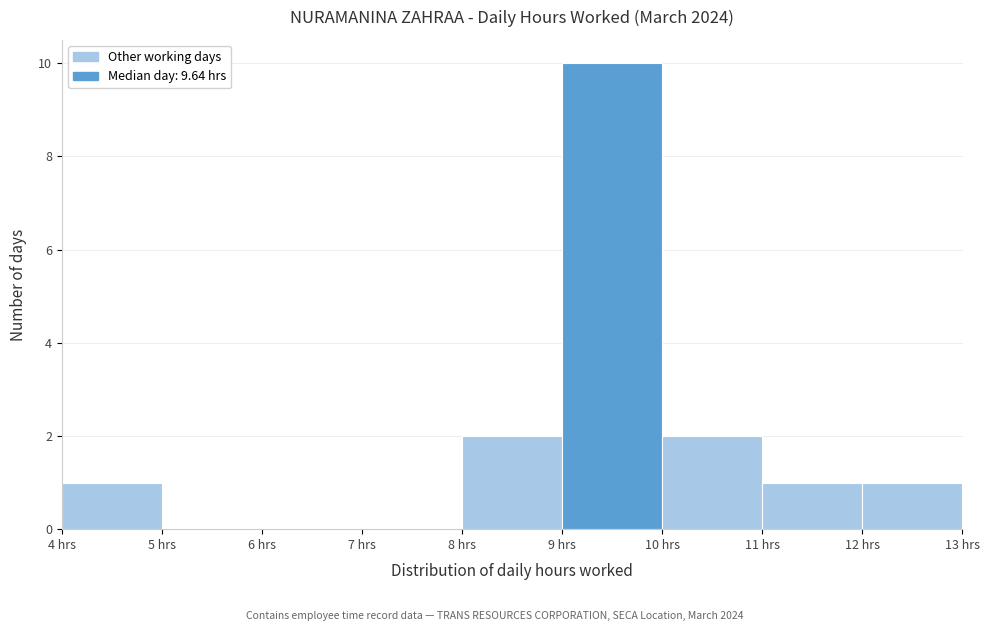

Reading left to right, list every bar in this chart as the range it spans on the x-axis followed by its height. The values are not printed on the chart, so give them approximately, as read against the axis.

4 to 5: 1
5 to 6: 0
6 to 7: 0
7 to 8: 0
8 to 9: 2
9 to 10: 10
10 to 11: 2
11 to 12: 1
12 to 13: 1